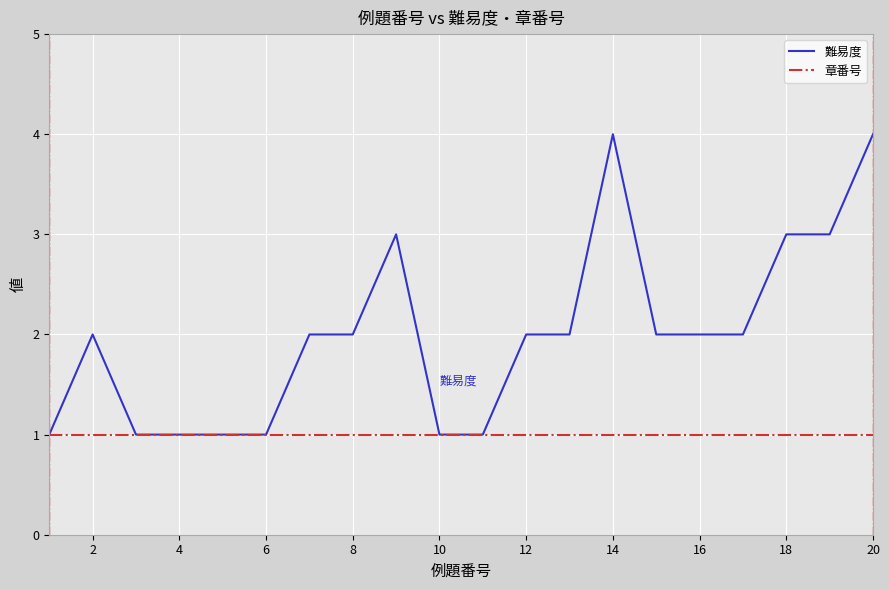

Rank the series by their maximum value, from highest to lowest.

難易度, 章番号